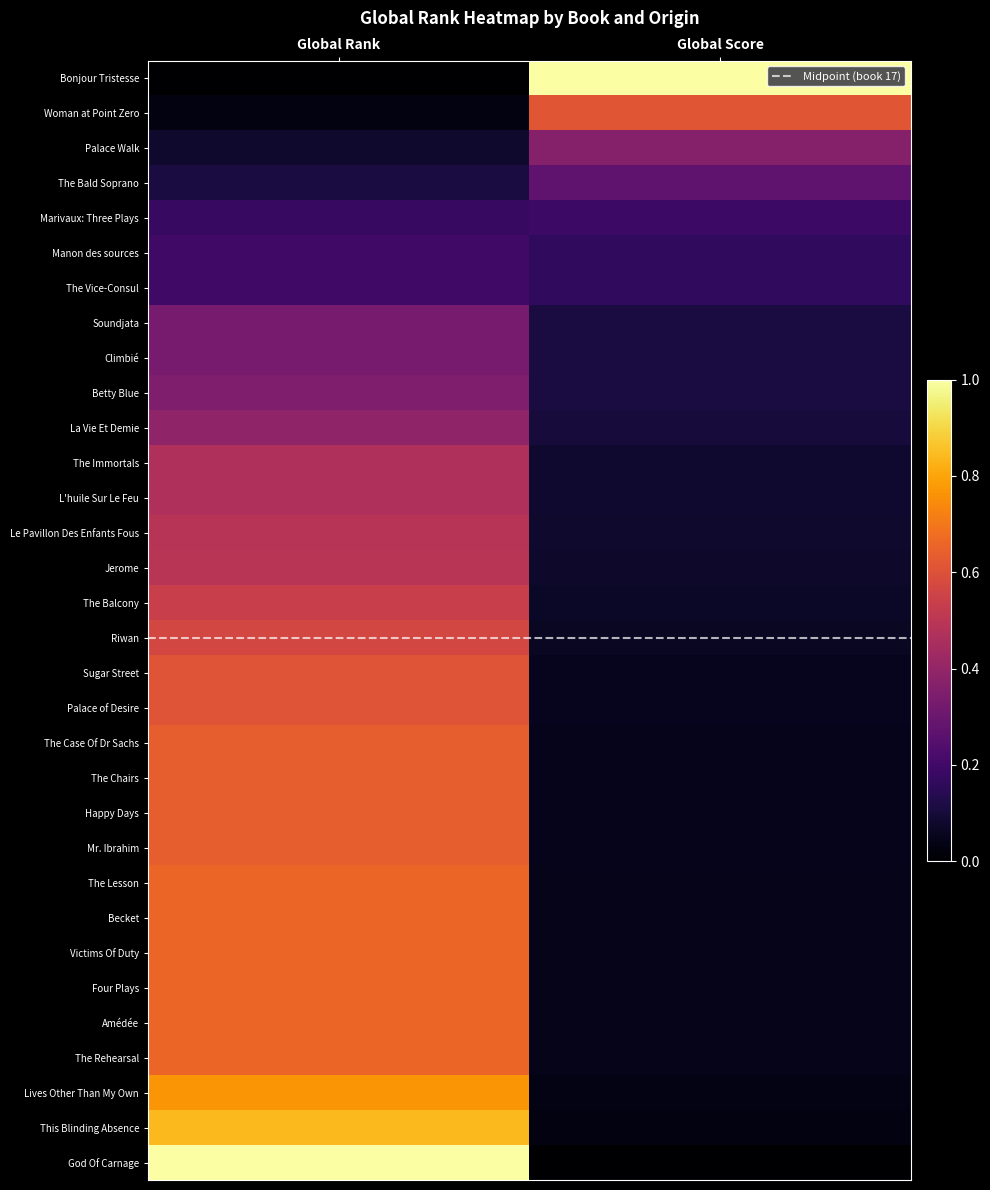

At Global Rank, list the series in order from smallest to largest.

Bonjour Tristesse, Woman at Point Zero, Palace Walk, The Bald Soprano, Marivaux: Three Plays, Manon des sources, The Vice-Consul, Soundjata, Climbié, Betty Blue, La Vie Et Demie, The Immortals, L'huile Sur Le Feu, Le Pavillon Des Enfants Fous, Jerome, The Balcony, Riwan, Sugar Street, Palace of Desire, The Case Of Dr Sachs, The Chairs, Happy Days, Mr. Ibrahim, The Lesson, Becket, Victims Of Duty, Four Plays, Amédée, The Rehearsal, Lives Other Than My Own, This Blinding Absence, God Of Carnage, Midpoint (book 17)